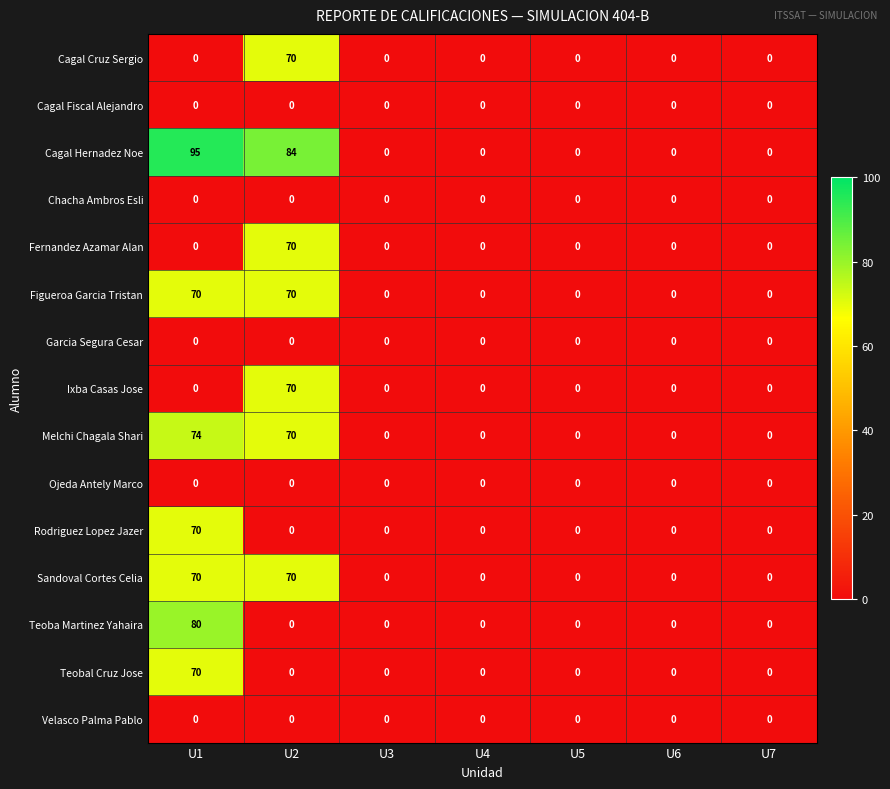

How many data points does each series have?

7